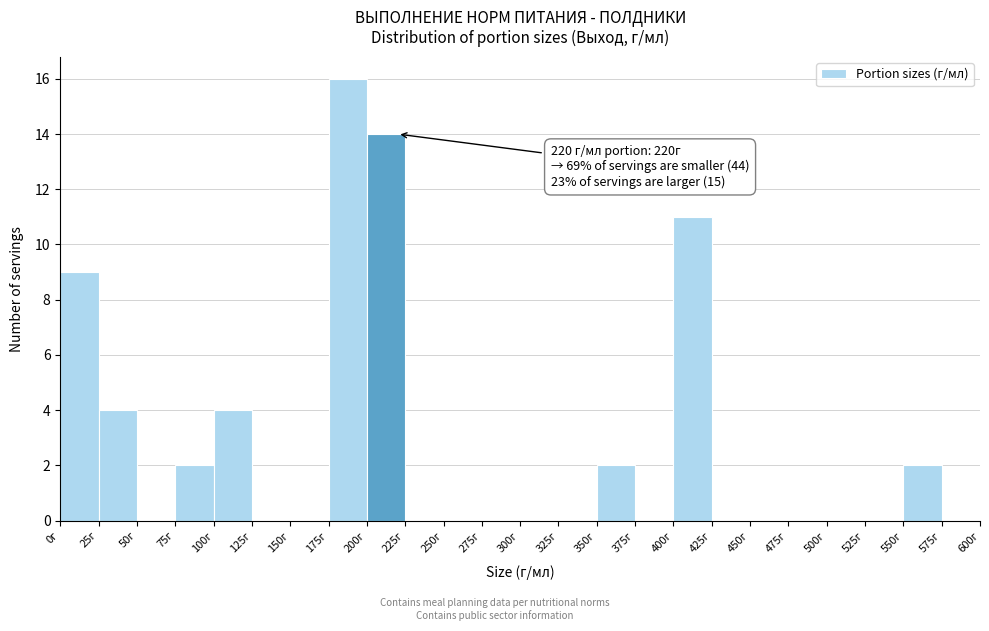

Which range on the x-axis has the tallest bar?

175 to 200